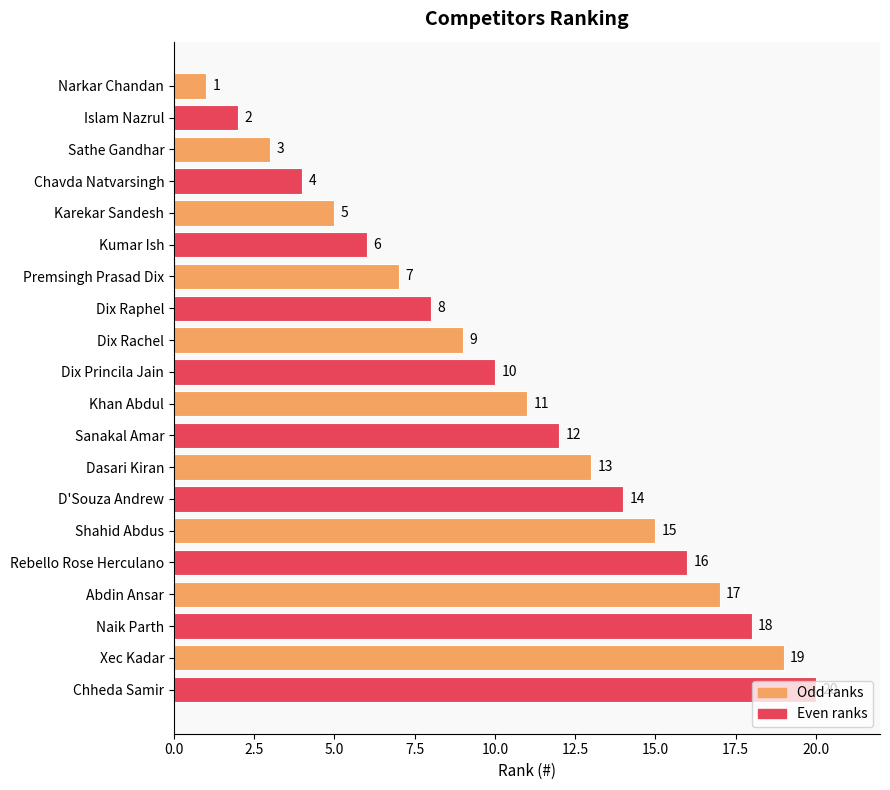

What position from the top is Naik Parth?

18